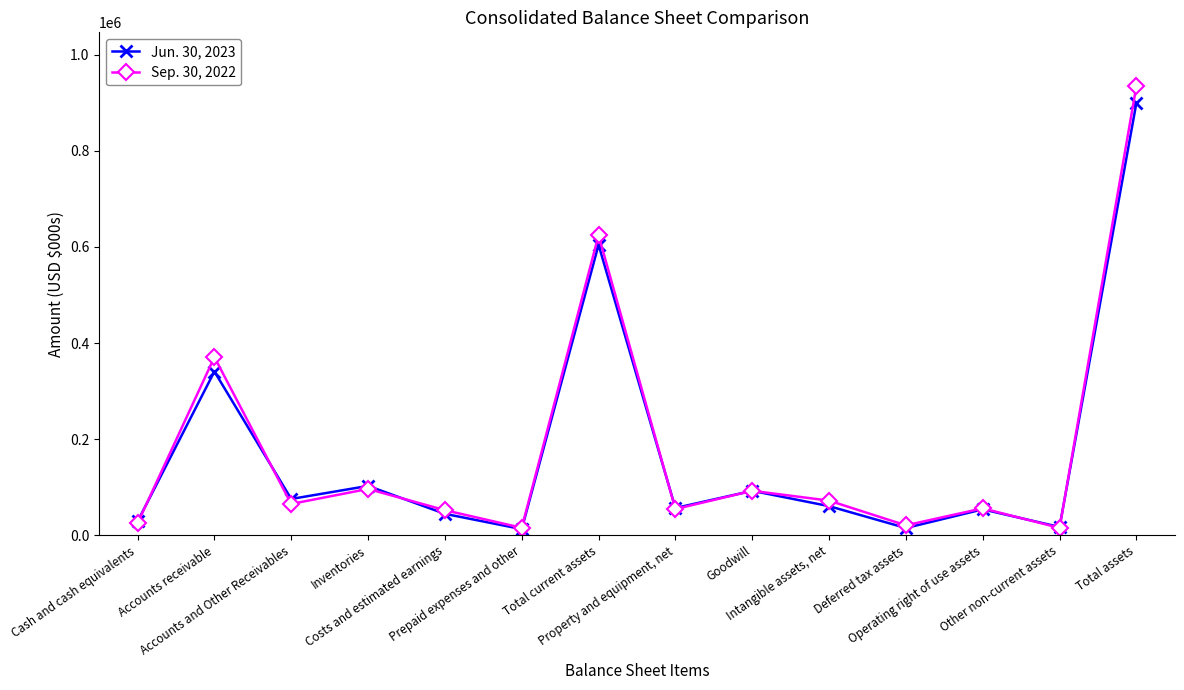

Is the value of Jun. 30, 2023 at Accounts receivable greater than the value of Sep. 30, 2022 at Deferred tax assets?

Yes